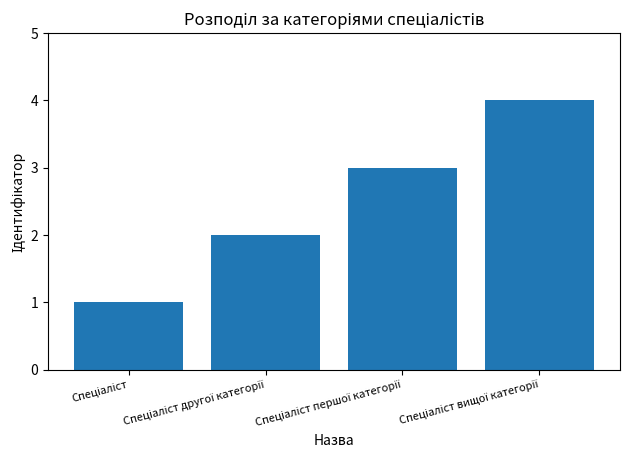

What is the greatest value displayed?

4